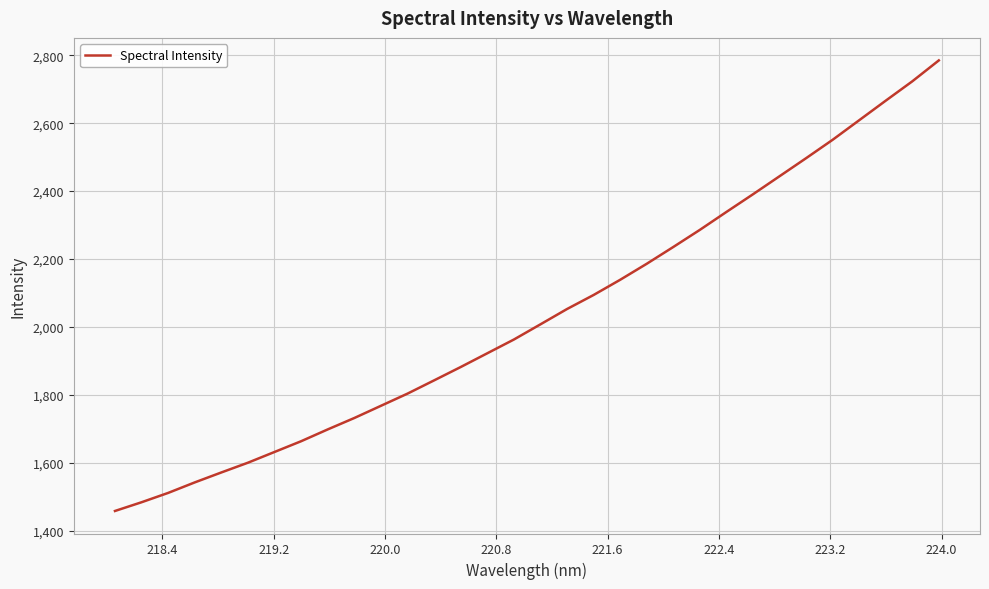

Does the chart display data point markers on the line(s)?

No